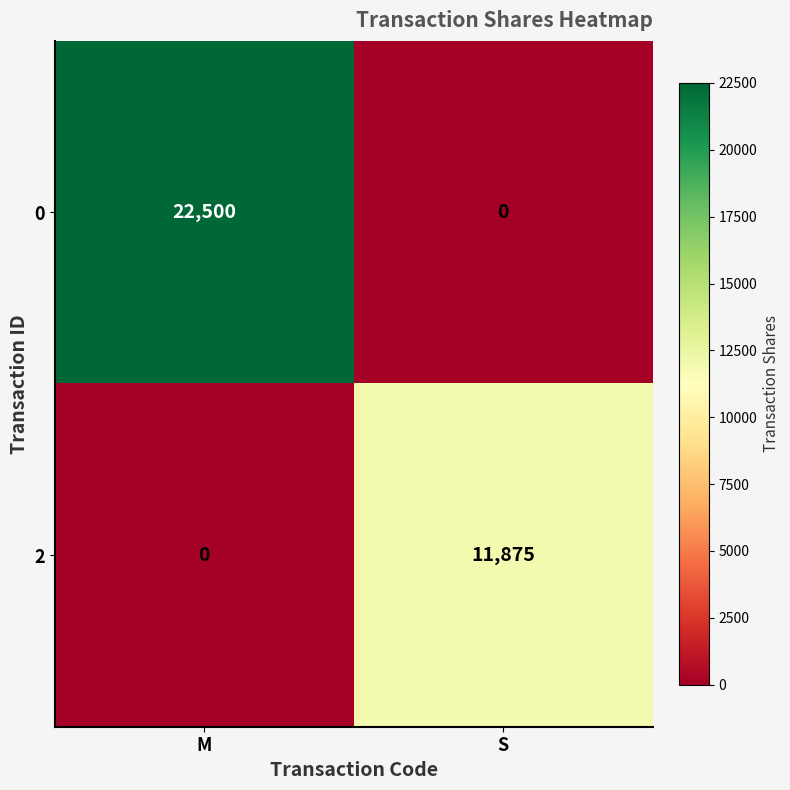

What is the difference between the highest and lowest values at M?

22500